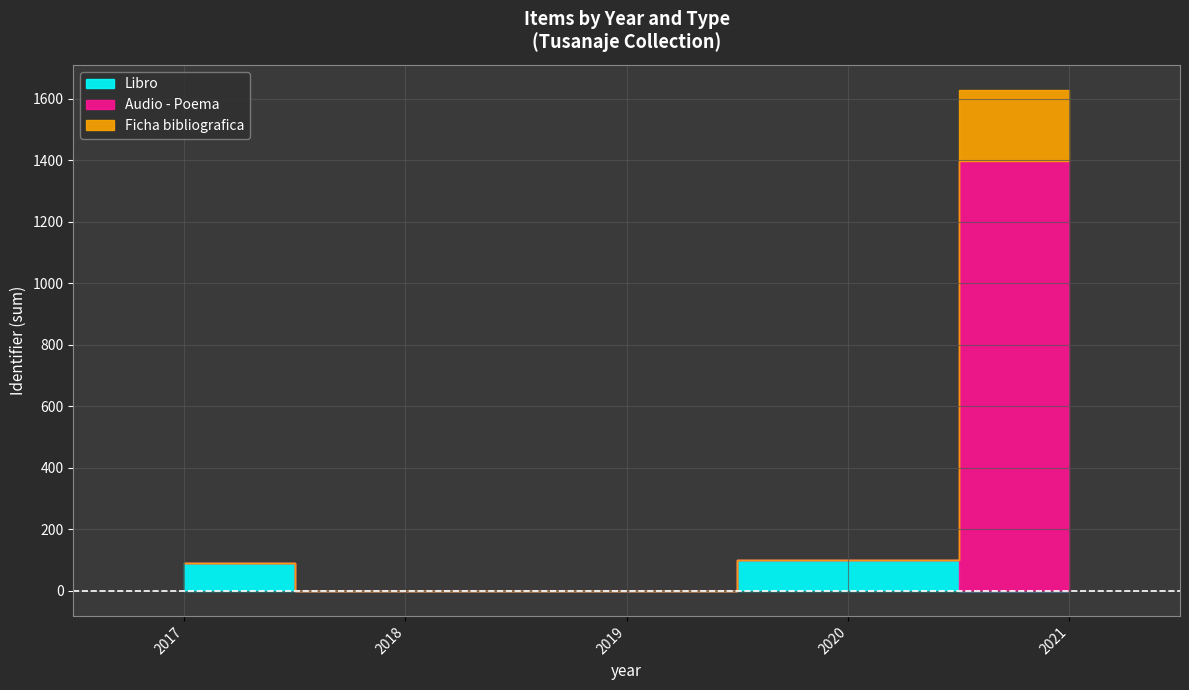

How many series are shown in this chart?

3